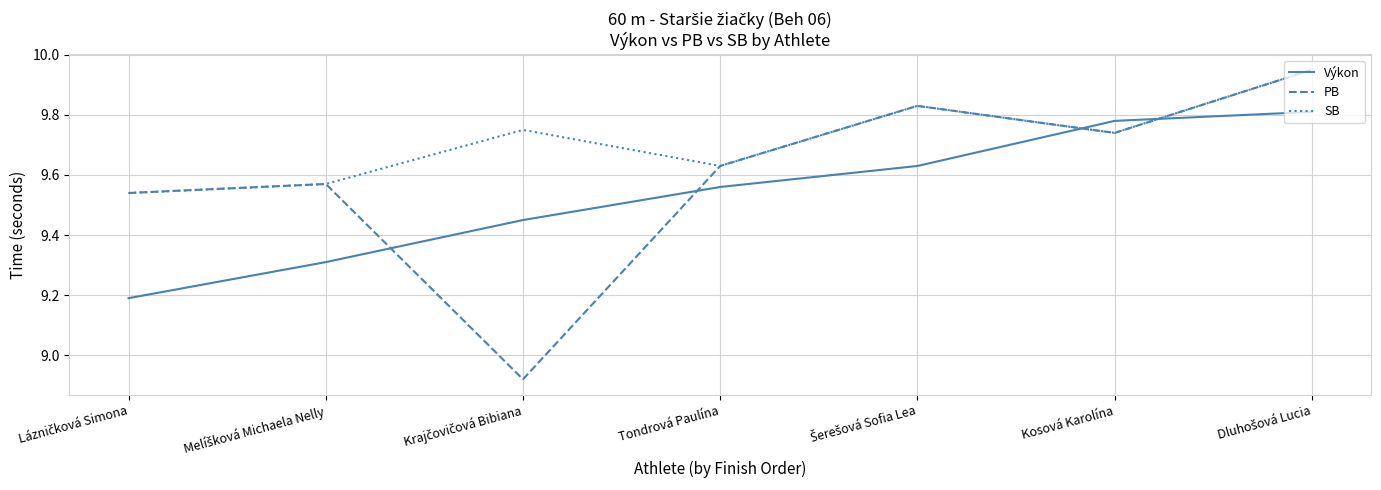

How many intersections are there between Výkon and PB?

4